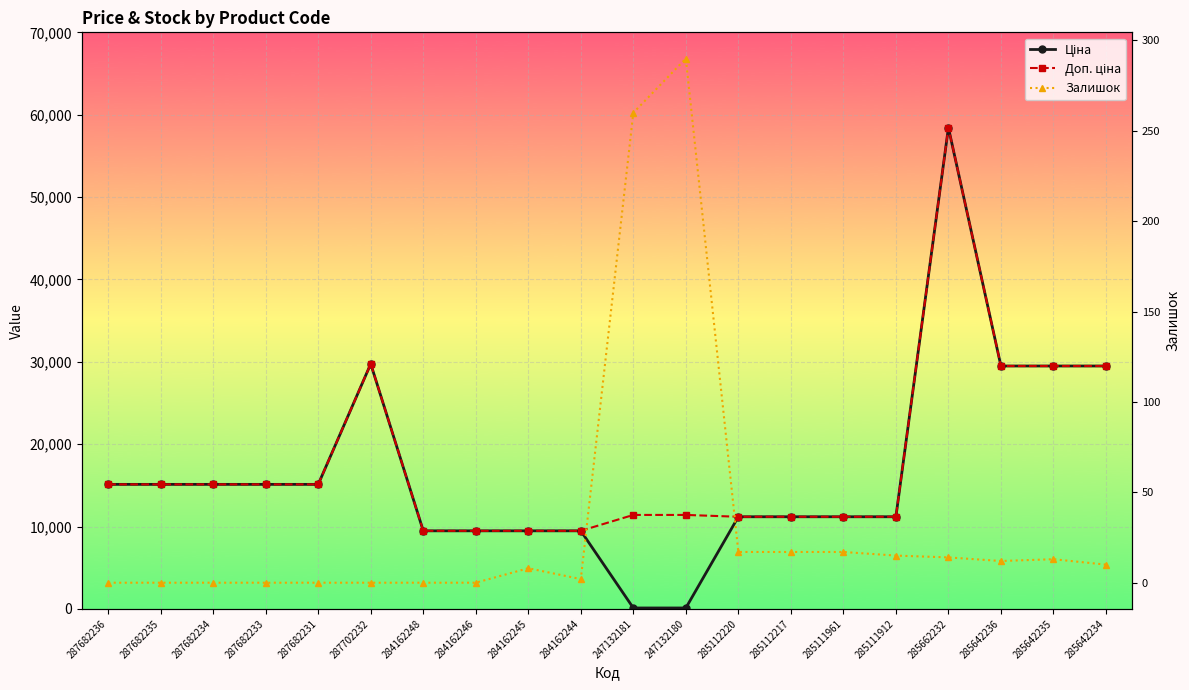

True or false: Доп. ціна and Ціна intersect in this chart.

False